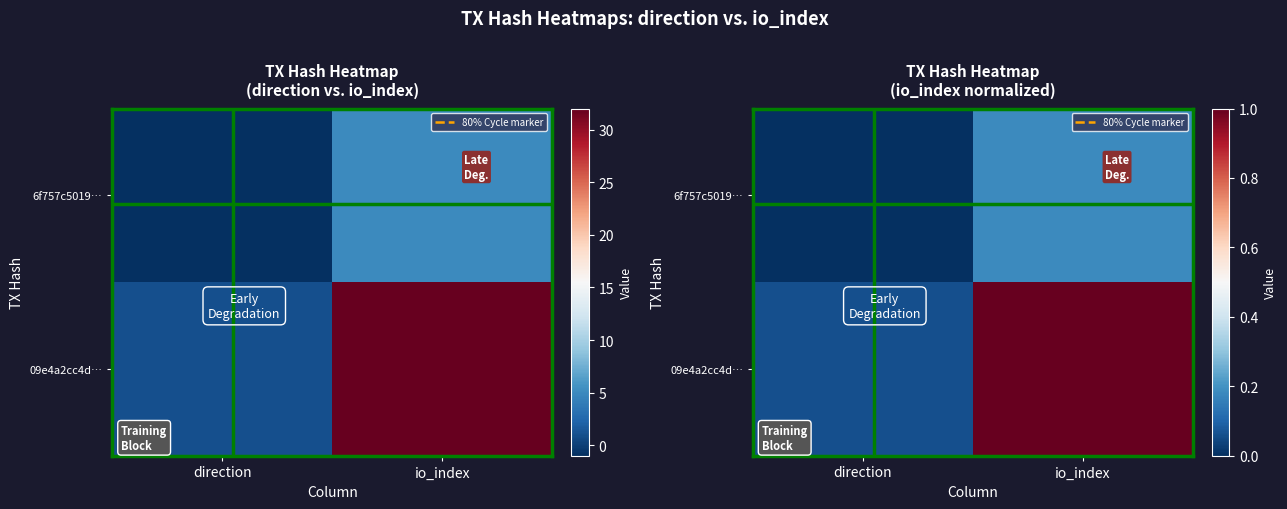

At which category is the sum across all series the highest?

io_index